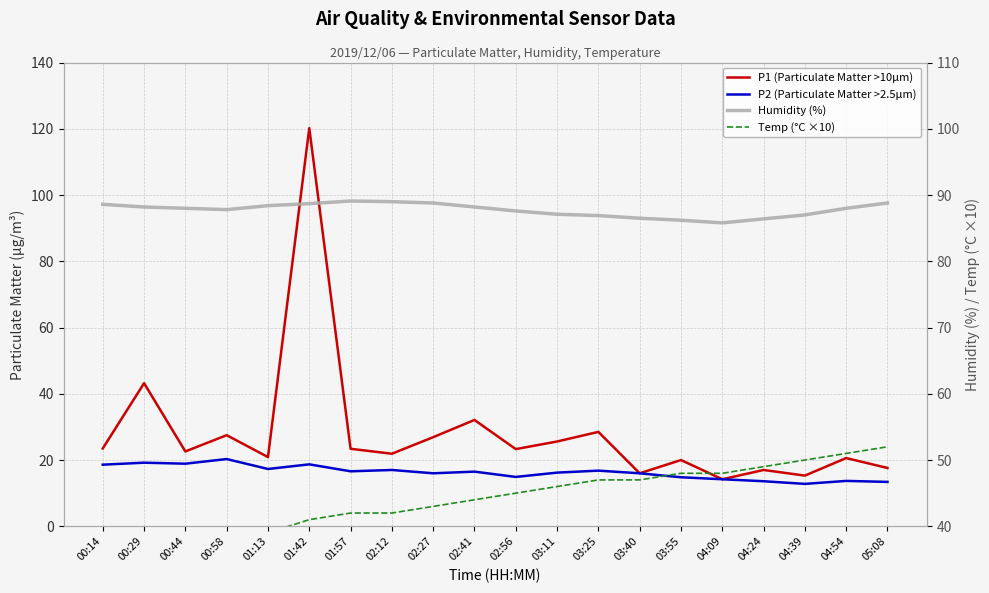

What is the label of the 1st point from the right?

05:08